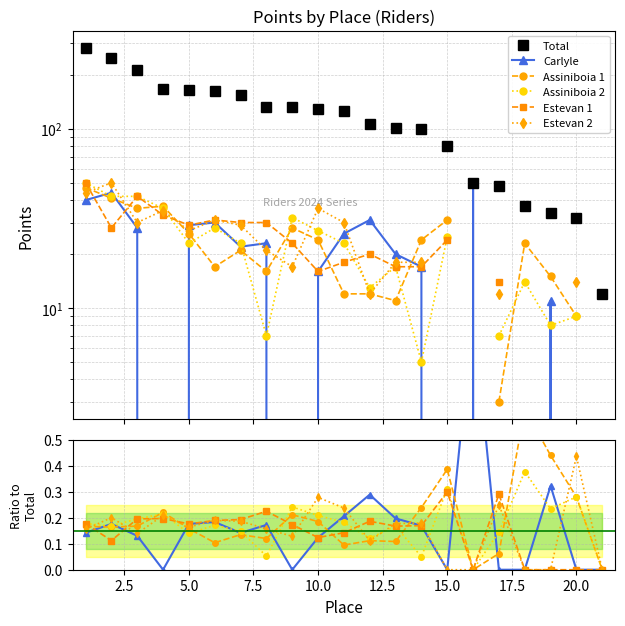

What is the value of the Carlyle point at the 16th from the left?

1.0